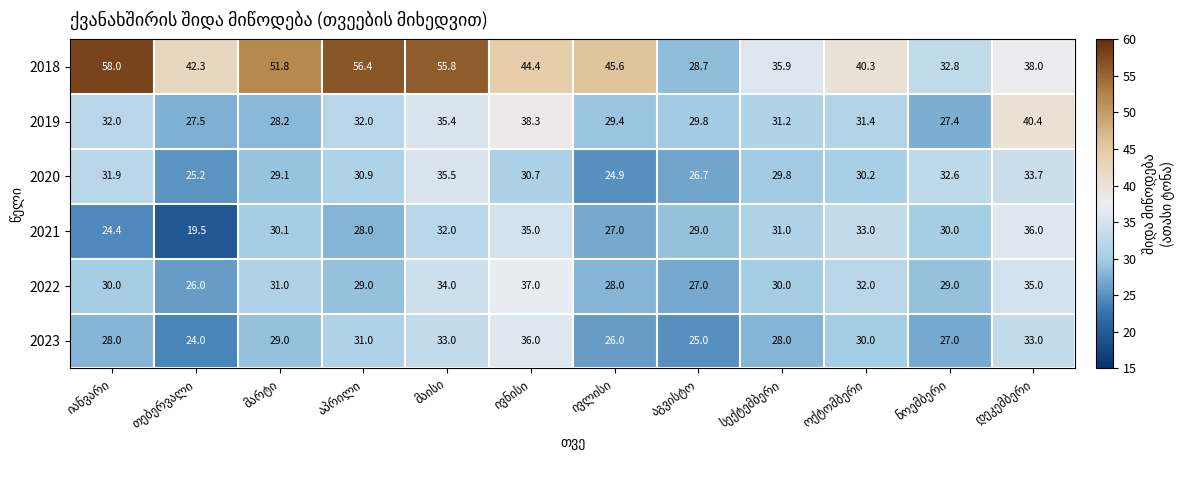

At how many categories does at least one series exceed 51?

4